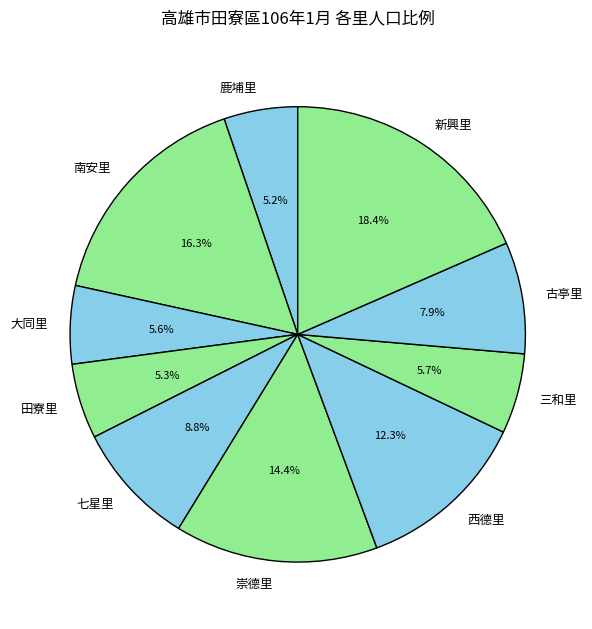

To the nearest percent, what percentage of the pie is 田寮里?

5%